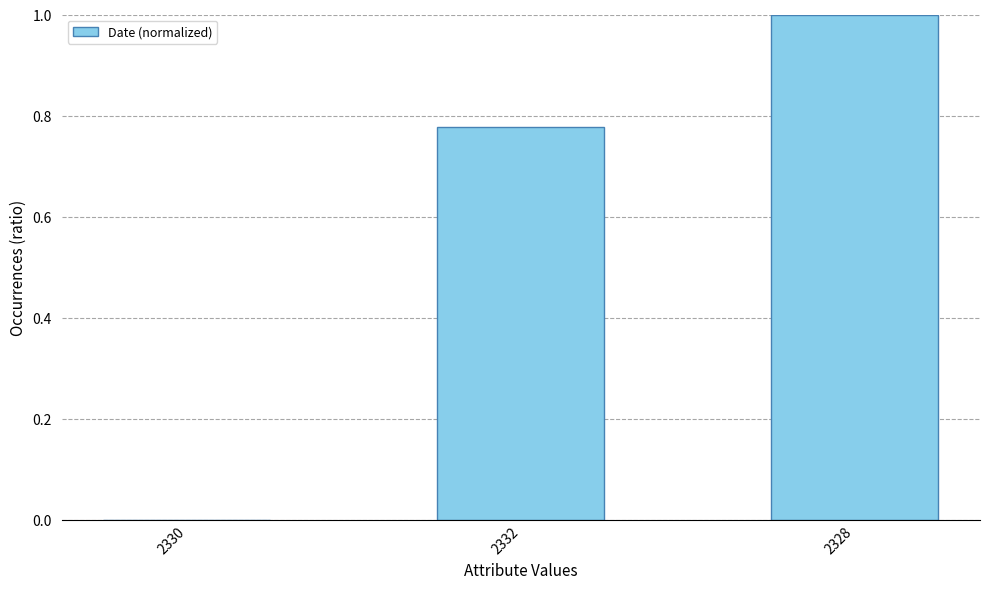

What is the greatest value displayed?

1.0